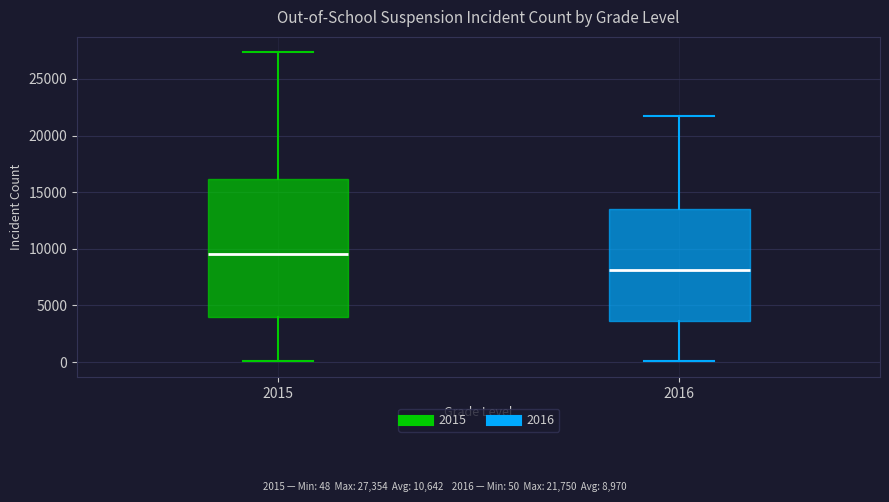

Where is the upper edge of the box at x = 2016 on the y-axis? The values are not printed on the chart, so give them approximately, as read against the axis.

13500